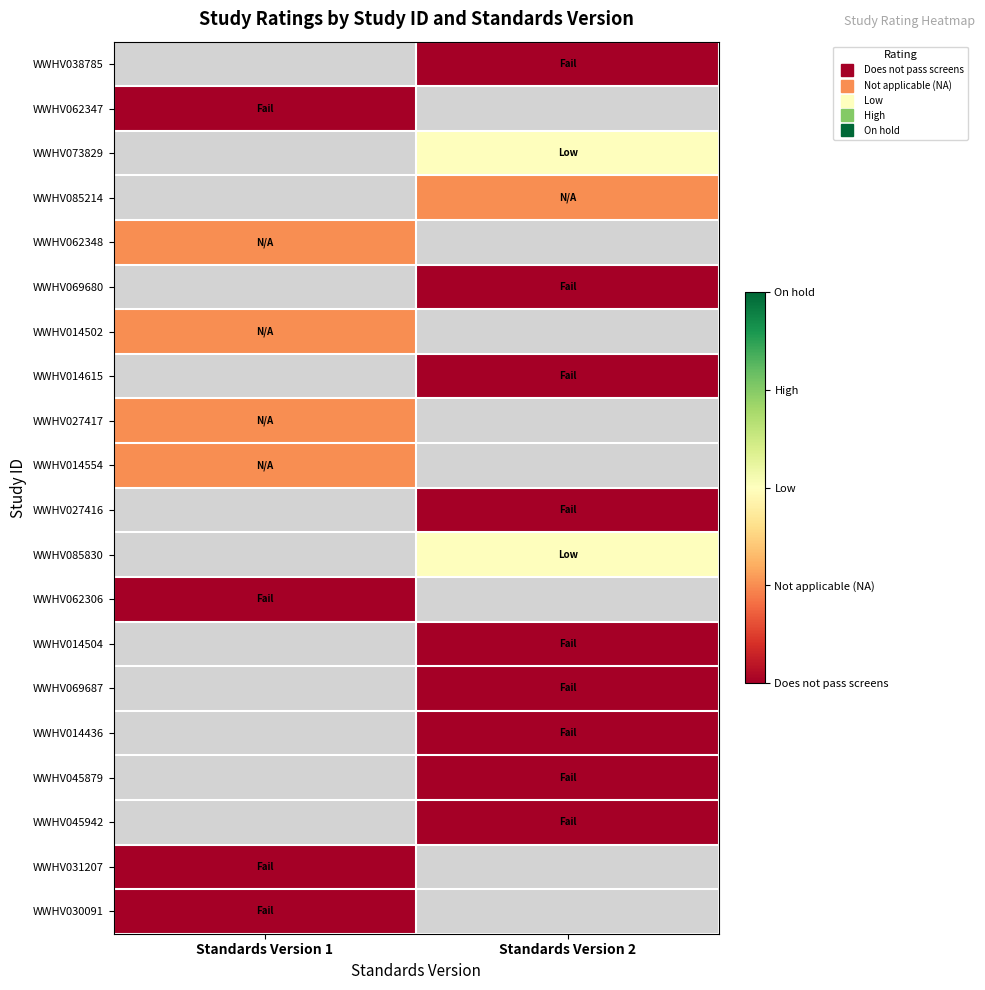

At Standards Version 1, list the series in order from smallest to largest.

WWHV038785, WWHV062347, WWHV073829, WWHV085214, WWHV062348, WWHV069680, WWHV014502, WWHV014615, WWHV027417, WWHV014554, WWHV027416, WWHV085830, WWHV062306, WWHV014504, WWHV069687, WWHV014436, WWHV045879, WWHV045942, WWHV031207, WWHV030091